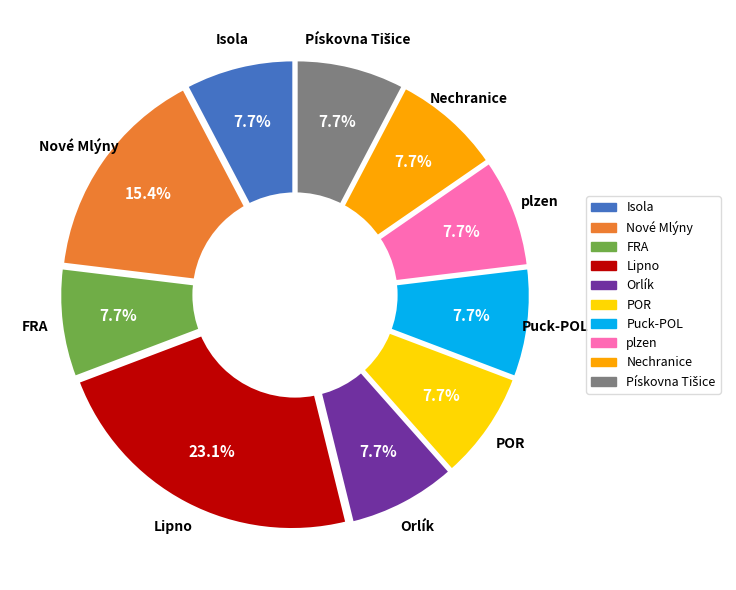

The POR slice represents 22% of the pie. True or false?

False